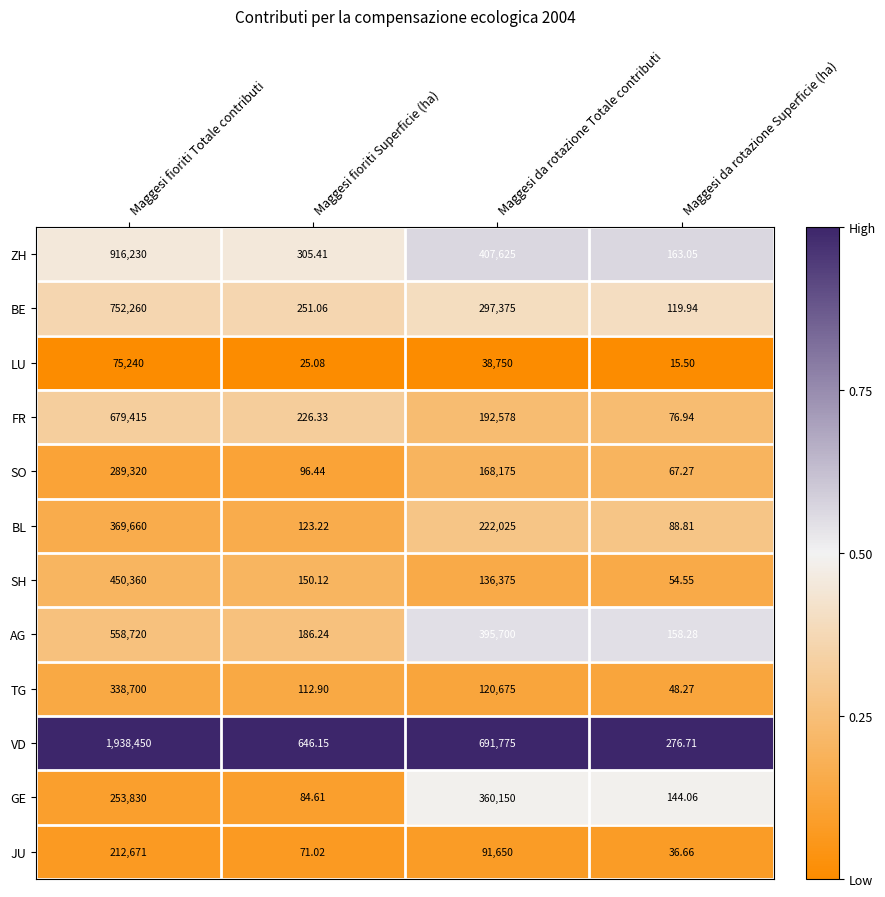

List the series in order of their peak value, lowest first.

LU, JU, SO, TG, GE, BL, SH, AG, FR, BE, ZH, VD